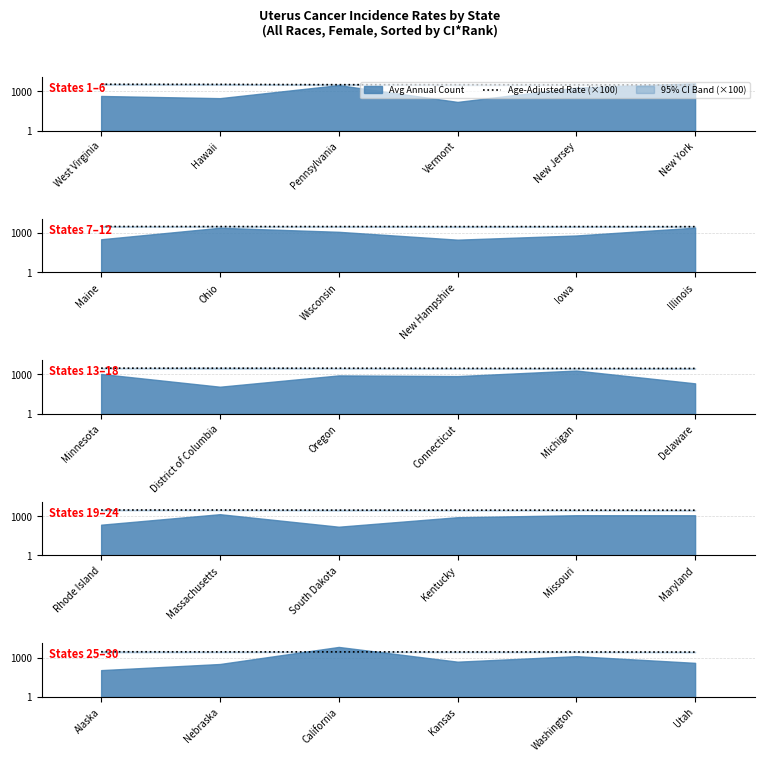

Is it true that the value at Utah is 3463?

False